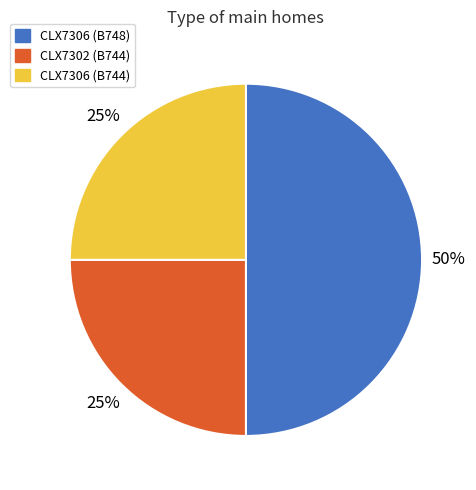

How many slices are in this pie chart?

3